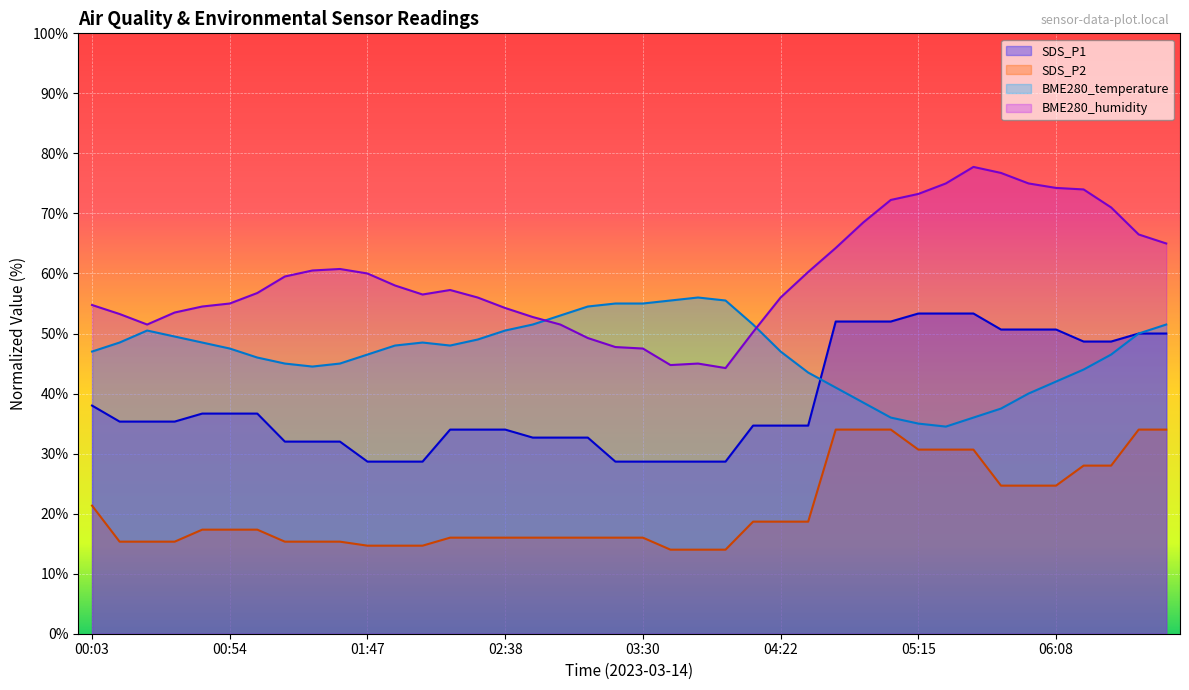

What is the label of the 30th point from the left?

05:04